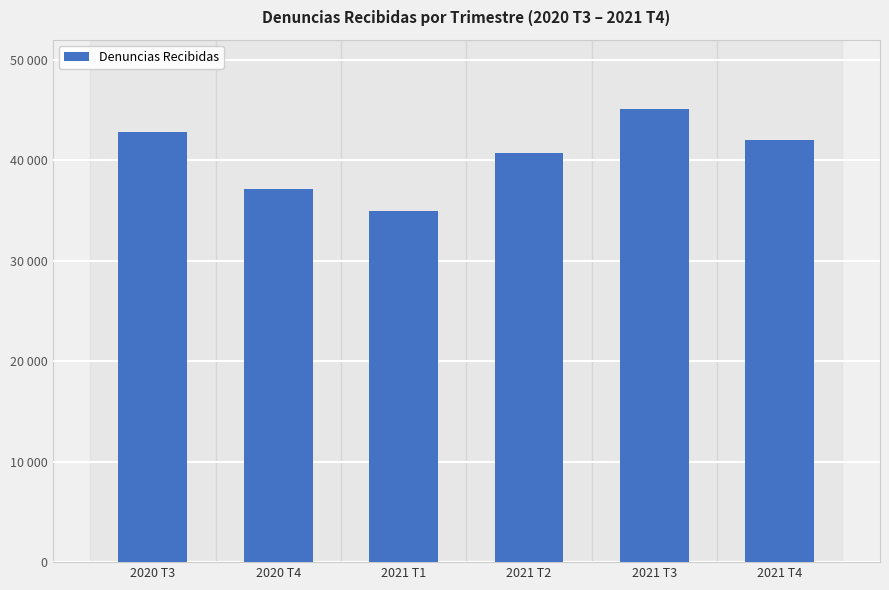

Which category has the lowest value across all series?

2021 T1